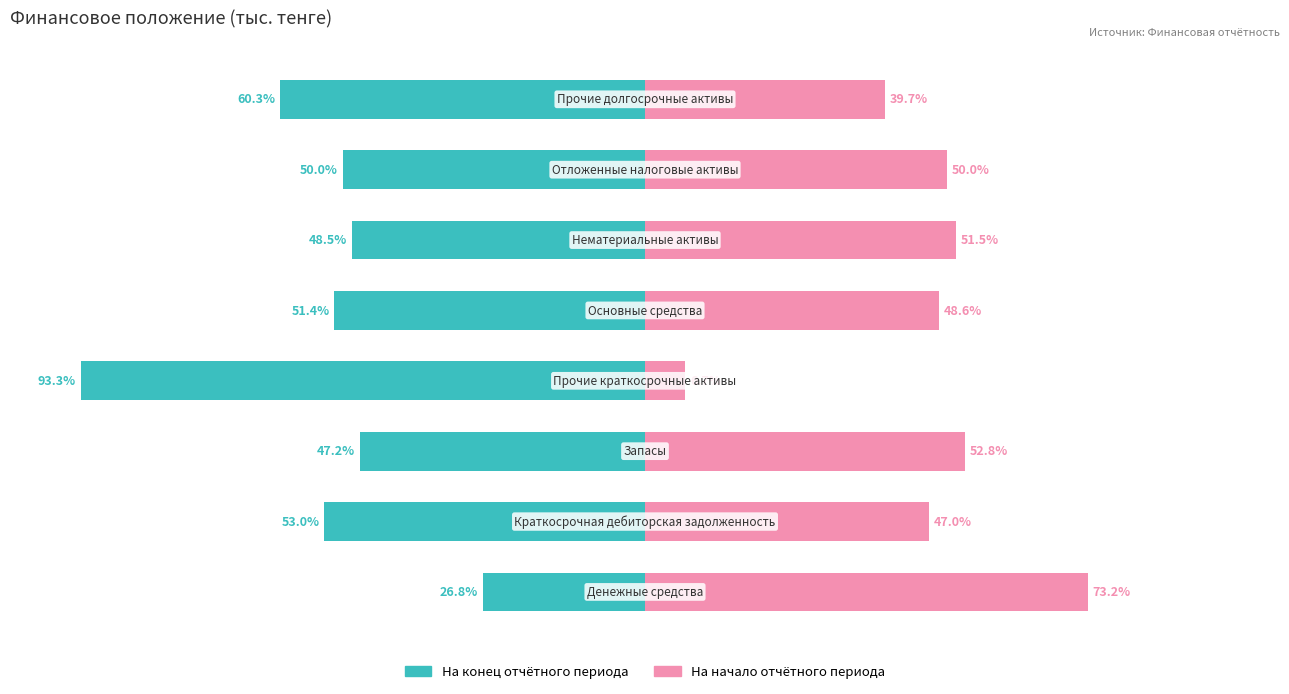

Reading left to right, extract all data points from this chart.

На конец отчётного периода: 0=-26.8	1=-53.0	2=-47.2	3=-93.3	4=-51.4	5=-48.5	6=-50.0	7=-60.3
На начало отчётного периода: 0=73.2	1=47.0	2=52.8	3=6.7	4=48.6	5=51.5	6=50.0	7=39.7